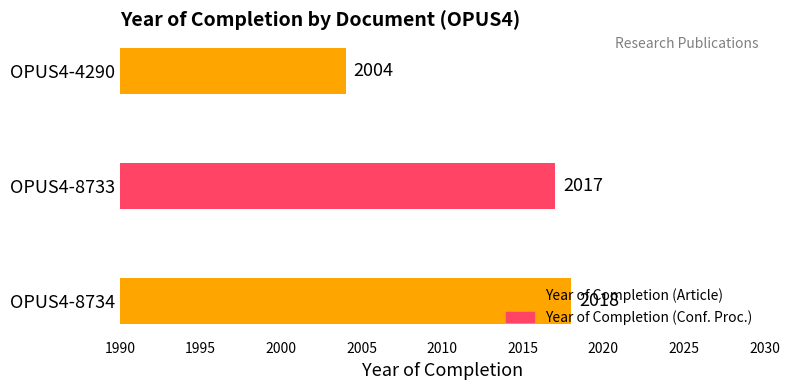

What is the sum of all values?

6039